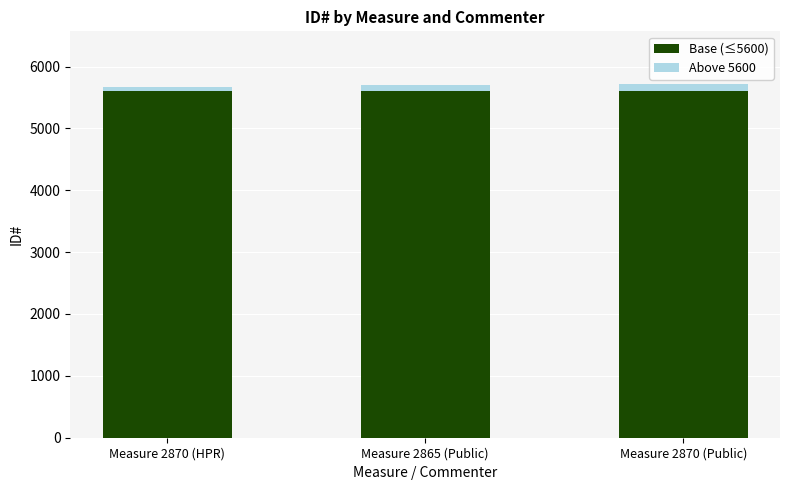

Does the chart contain any negative values?

No